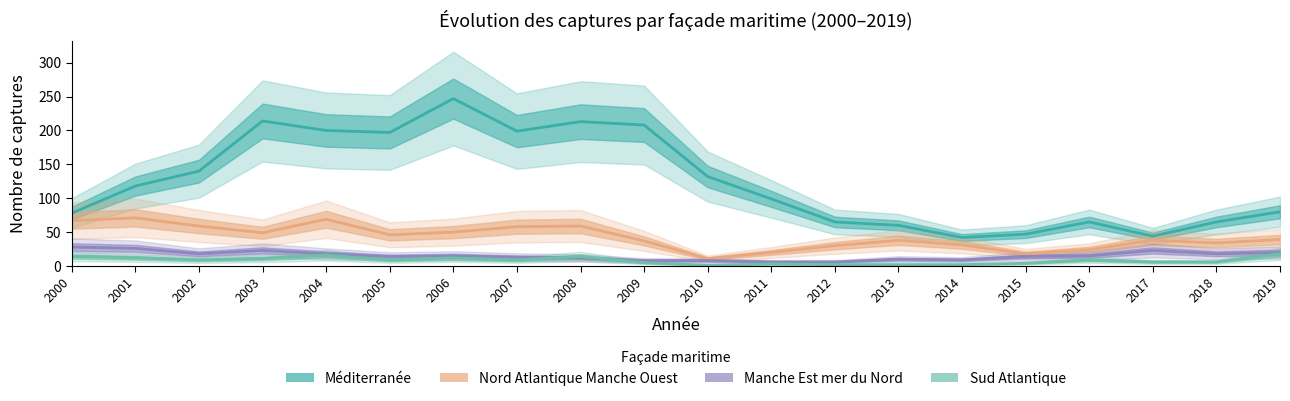

What is the spread (max minus min) of values at 2007?

190